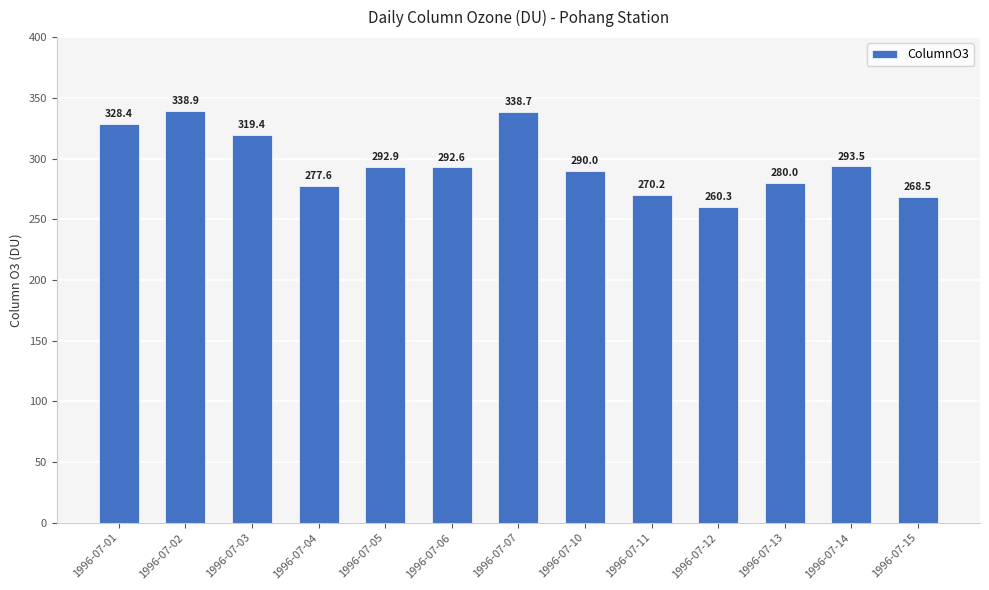

Does the chart contain any negative values?

No